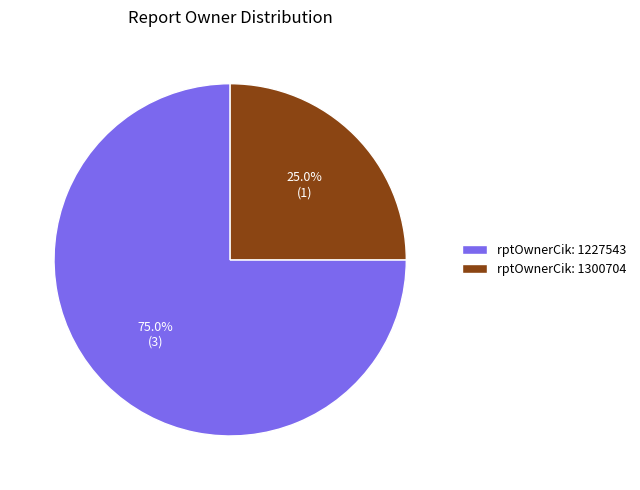

To the nearest percent, what is the average slice percentage?

50%